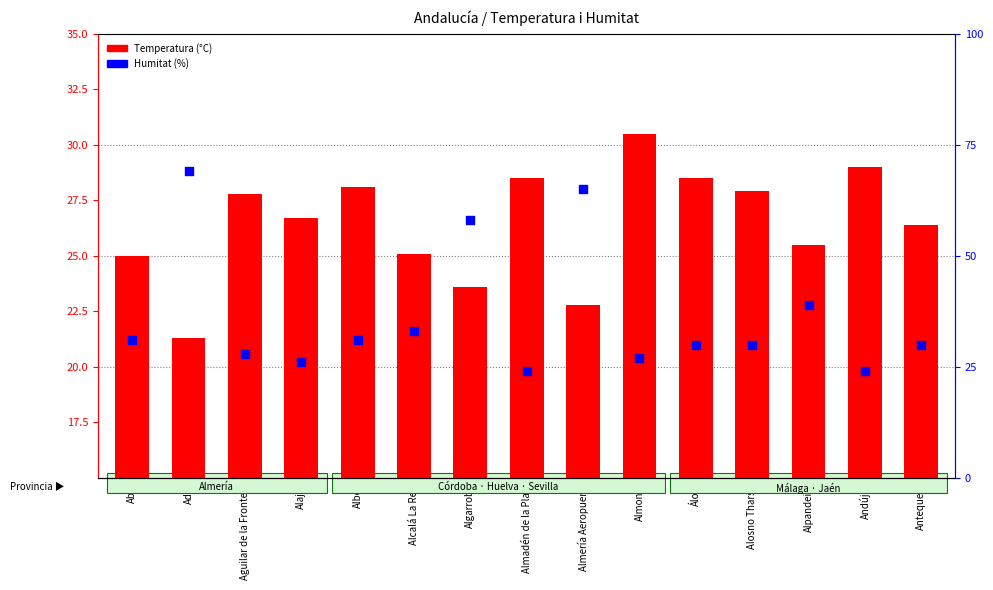

Which series has the widest spread of Y values?

Humitat (%)